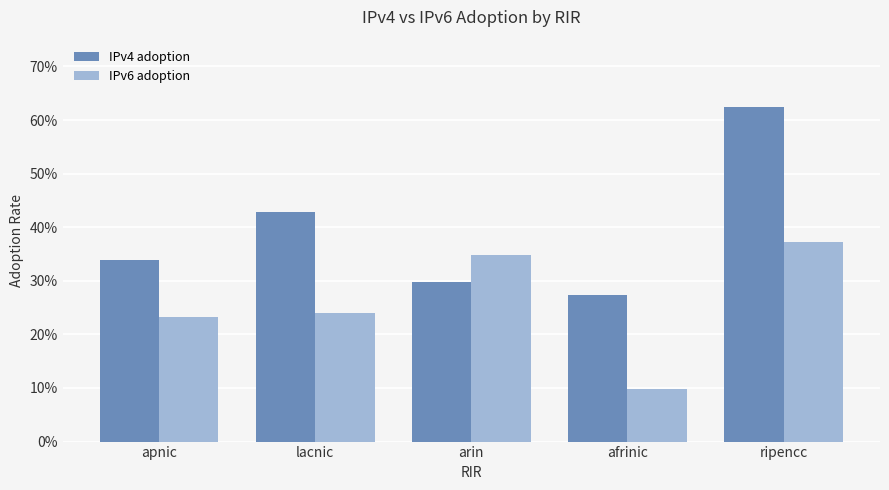

Which category has the highest value in the IPv4 adoption series?

ripencc